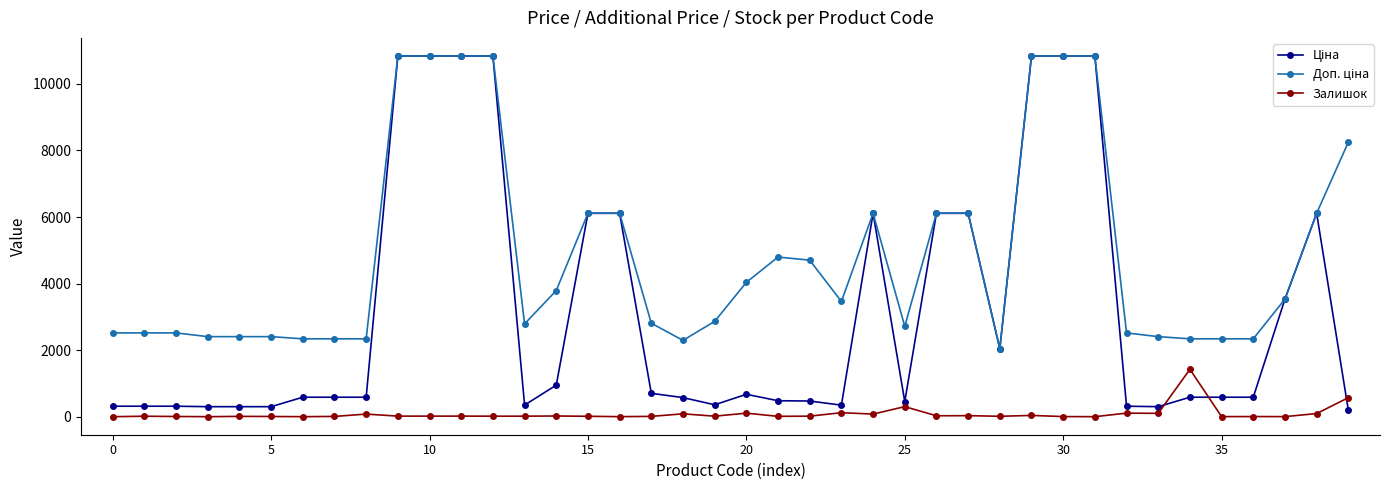

At how many categories does at least one series exceed 7546?

8